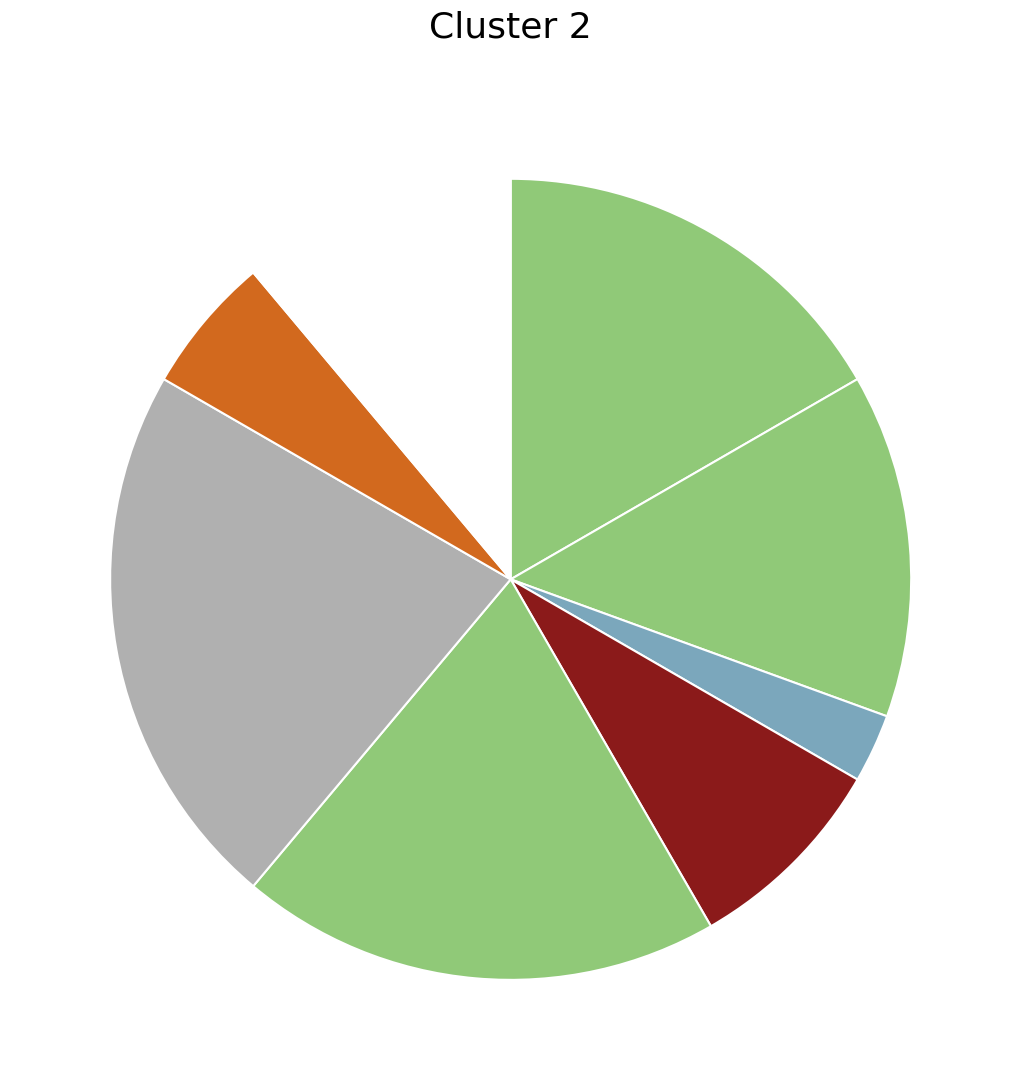

Count the number of slices in the pie.

8